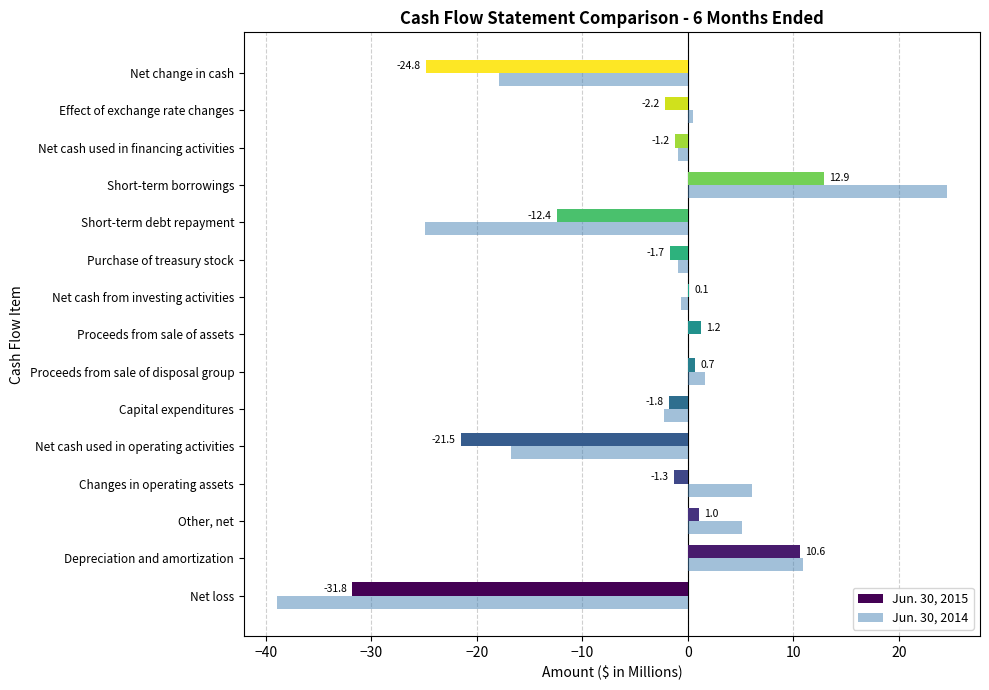

Is it true that Jun. 30, 2015 equals -18.8 at Short-term debt repayment?

False